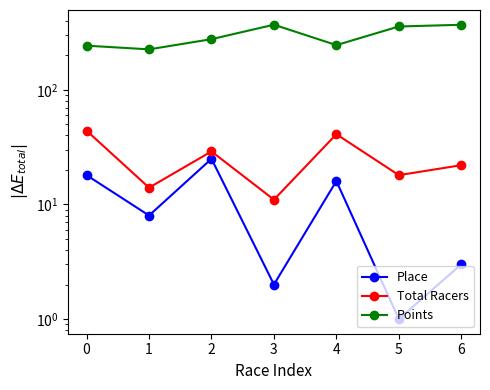

How many series are shown in this chart?

3